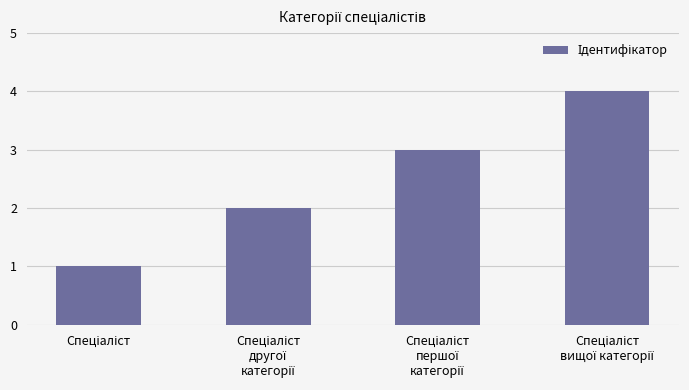

What is the maximum value shown in the chart?

4